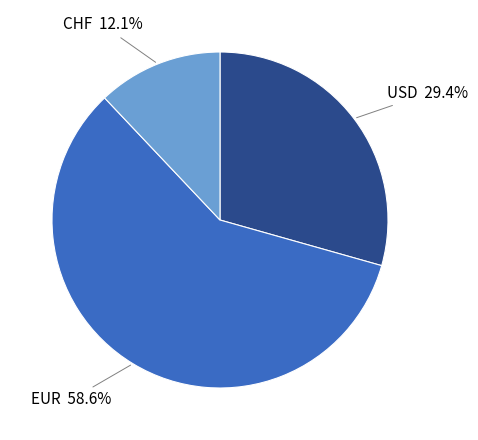

Between USD and EUR, which is larger?

EUR